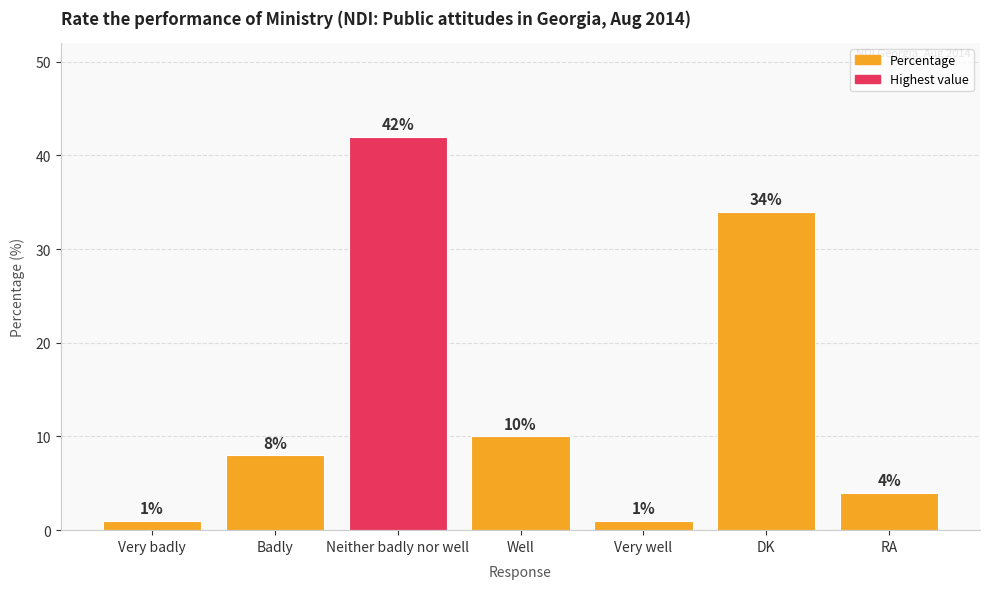

What is the value of the 5th bar from the left?

1